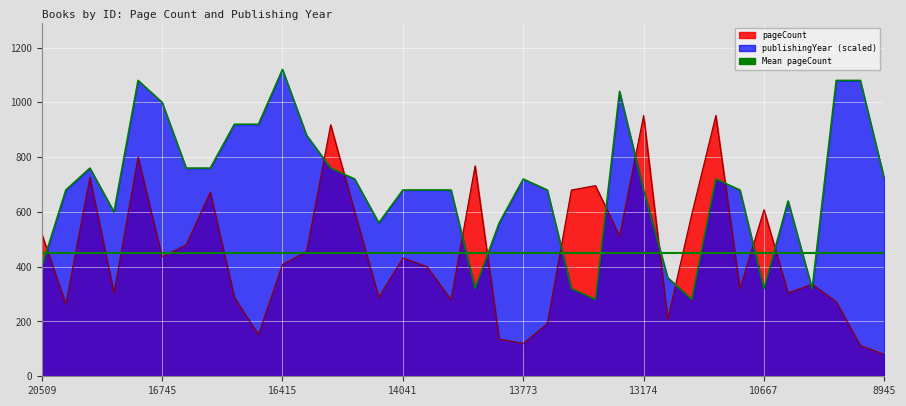

At how many categories does at least one series exceed 1061?

4